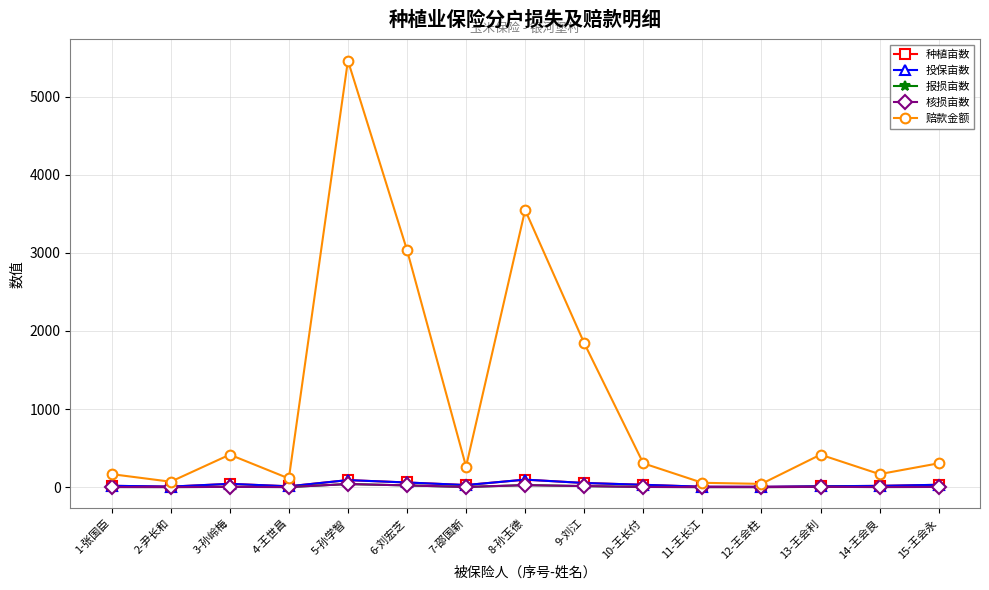

What is the label of the 13th point from the right?

3-孙岭梅